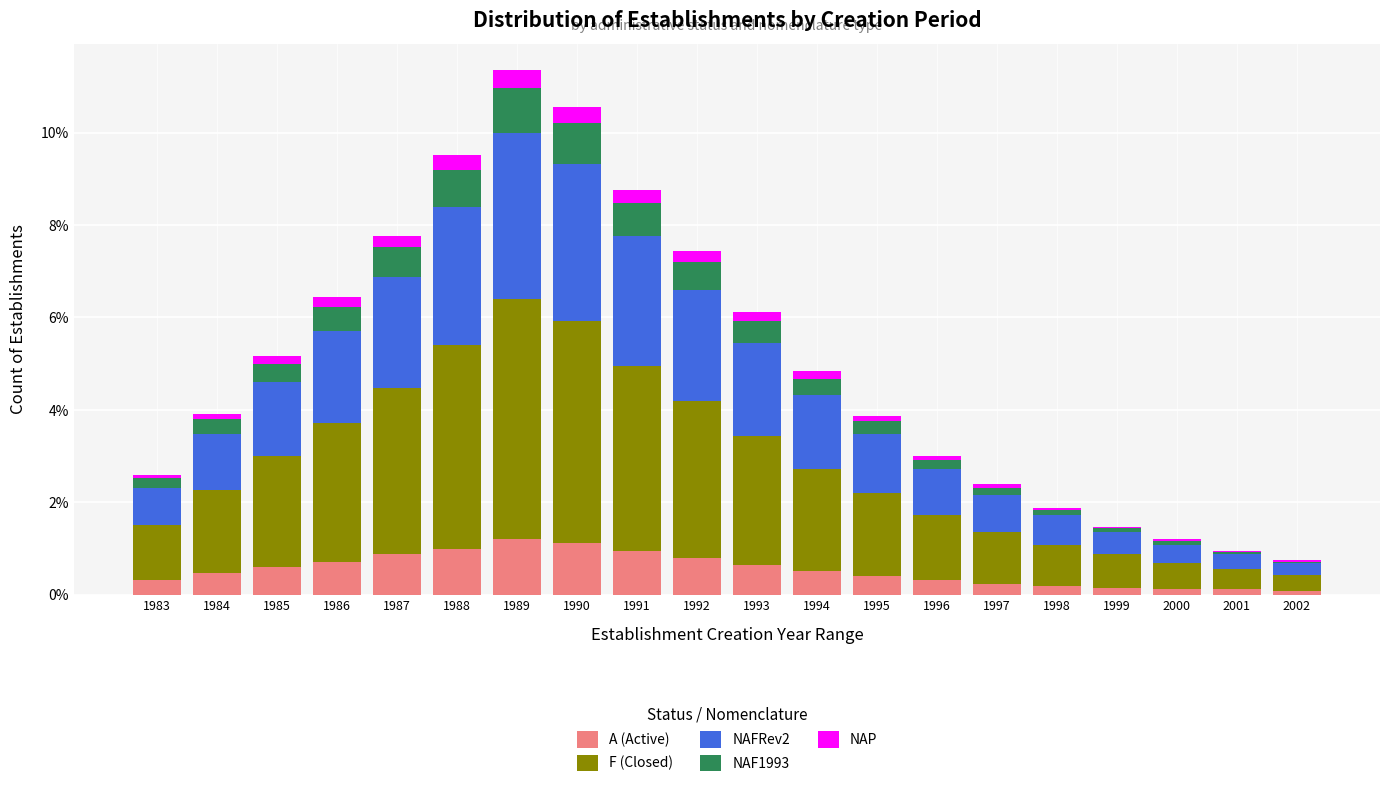

What is the difference between the second highest and minimum values in the A (Active) series?

1.0